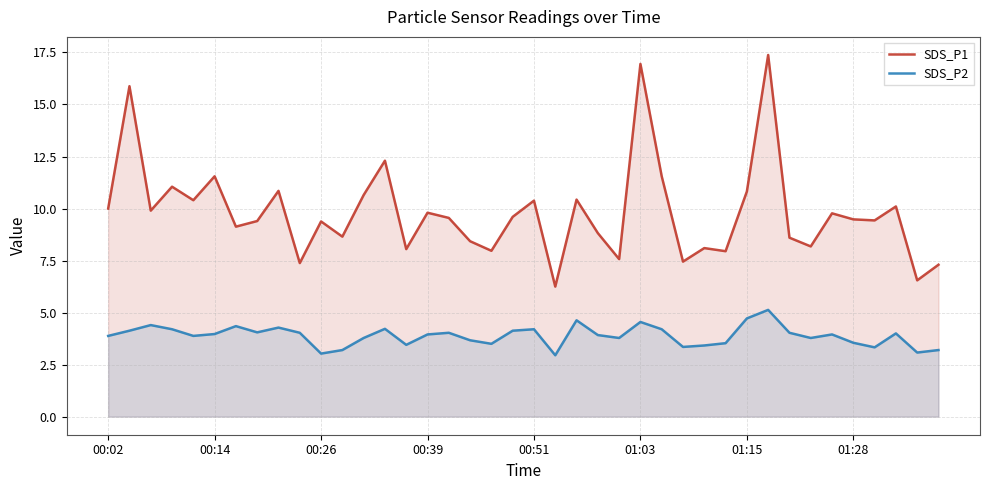

The value of SDS_P2 at 00:02 is 5.5. True or false?

False